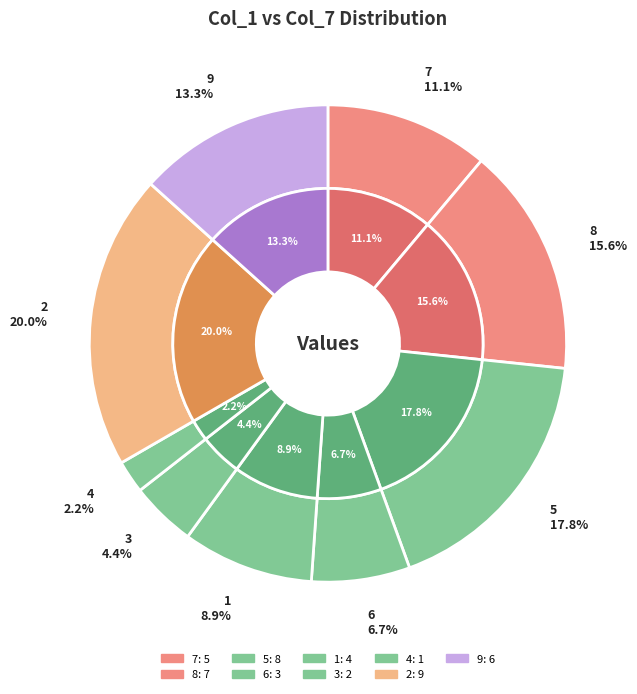

To the nearest percent, what percentage of the pie is 7?

11%